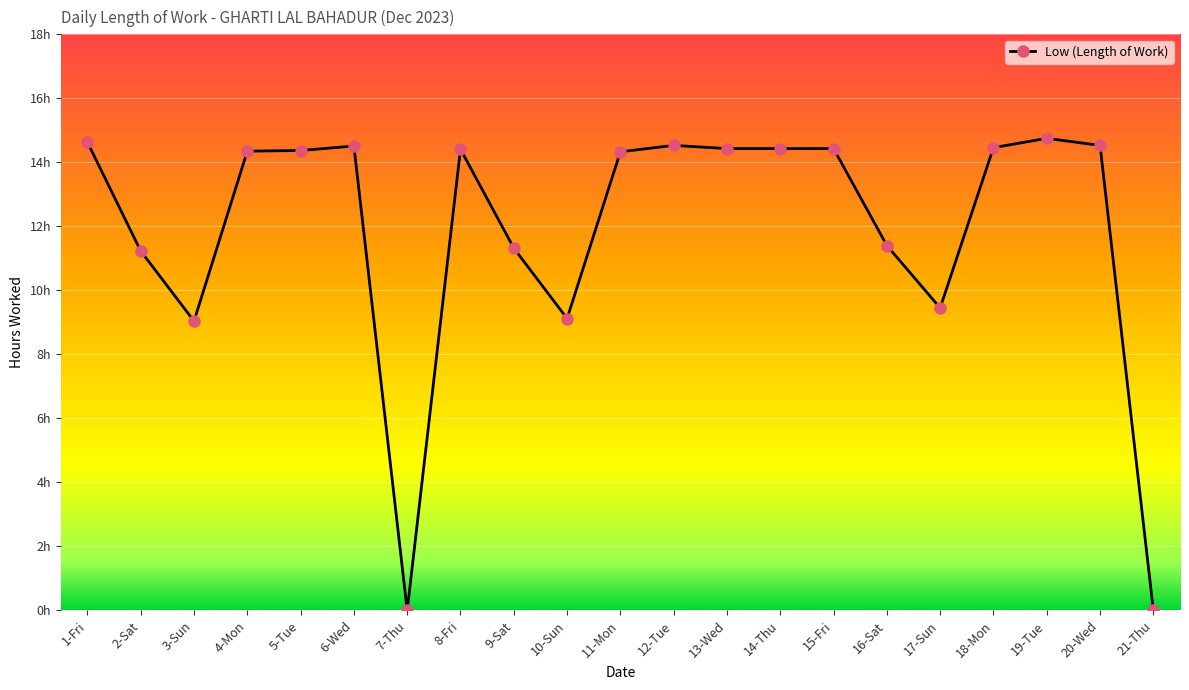

How many values are above zero?

19